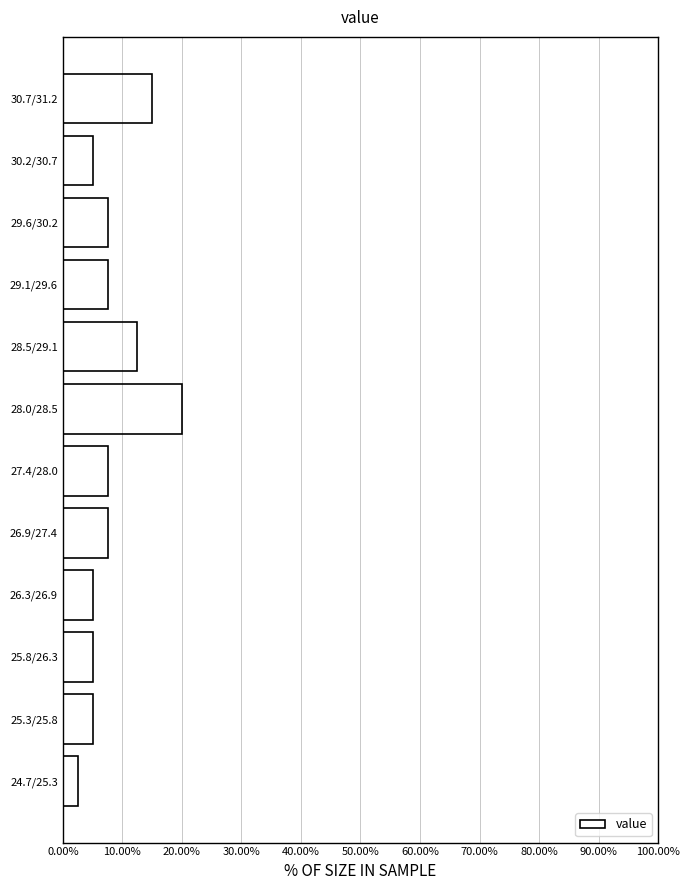

Reading bottom to top, transcribe all the data shown in this chart.

24.7/25.3=2.5	25.3/25.8=5.0	25.8/26.3=5.0	26.3/26.9=5.0	26.9/27.4=7.5	27.4/28.0=7.5	28.0/28.5=20.0	28.5/29.1=12.5	29.1/29.6=7.5	29.6/30.2=7.5	30.2/30.7=5.0	30.7/31.2=15.0